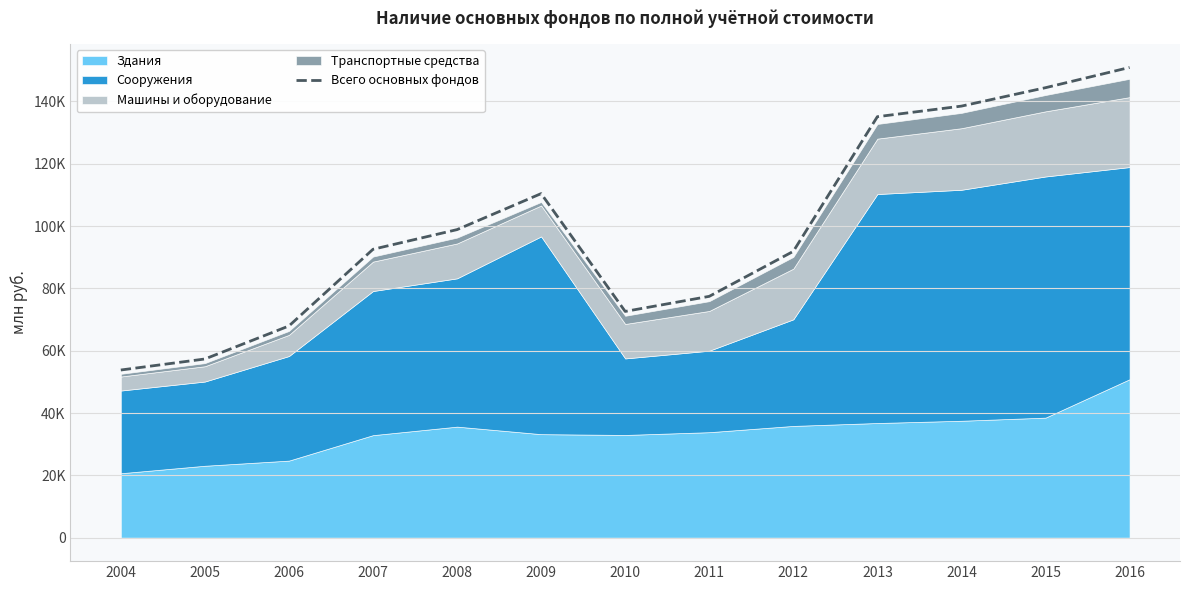

Which label corresponds to the largest value in the chart?

2016